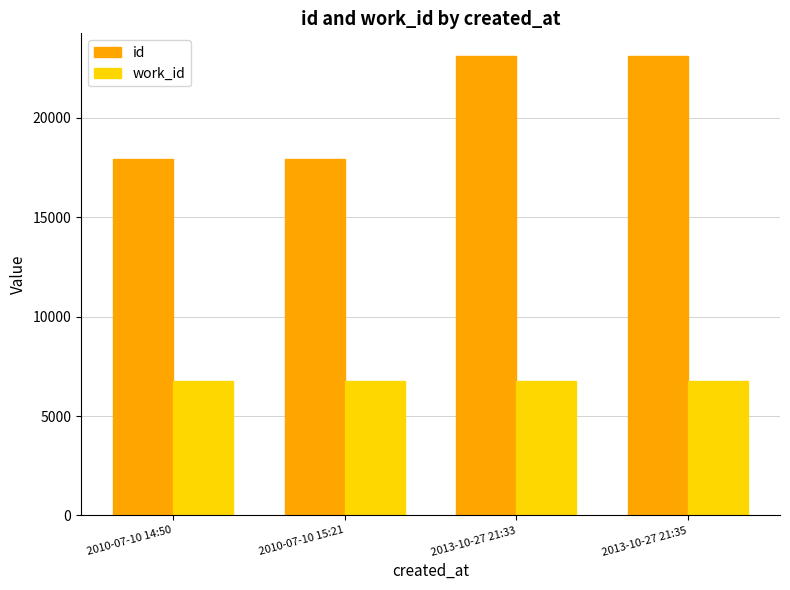

What is the value of the id bar at the 4th from the left?

23084